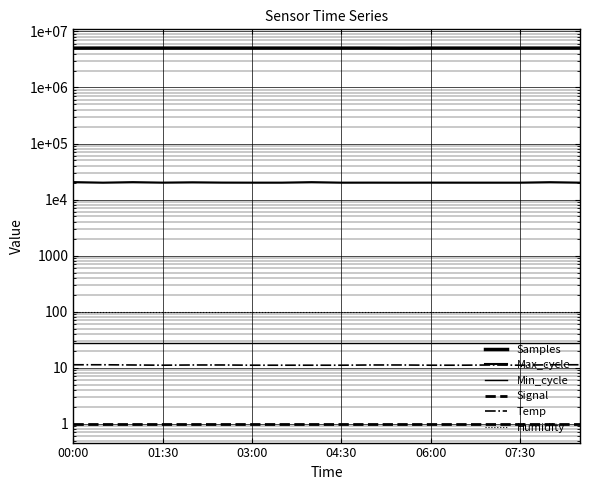

What are all the series names shown in the legend?

Samples, Max_cycle, Min_cycle, Signal, Temp, Humidity